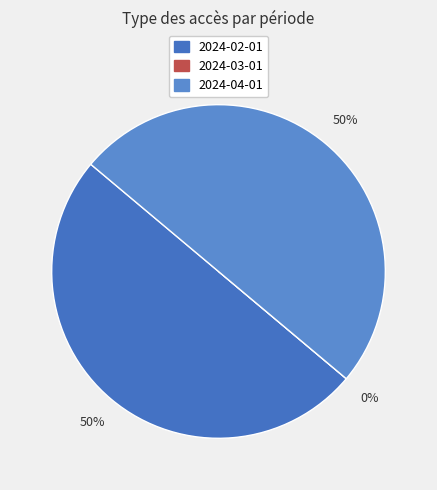

What percentage is NOT represented by 2024-03-01?

100.0%